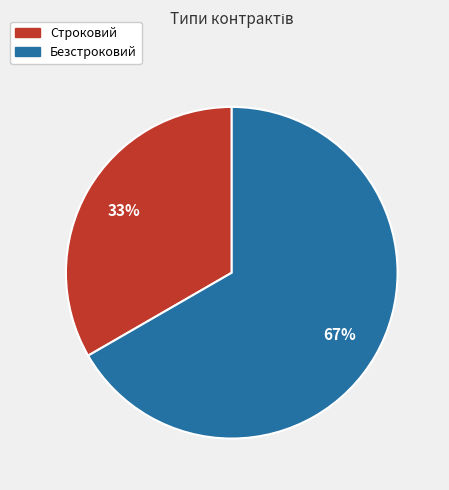

What is the ratio of the value at Безстроковий to the value at Строковий?

2.0